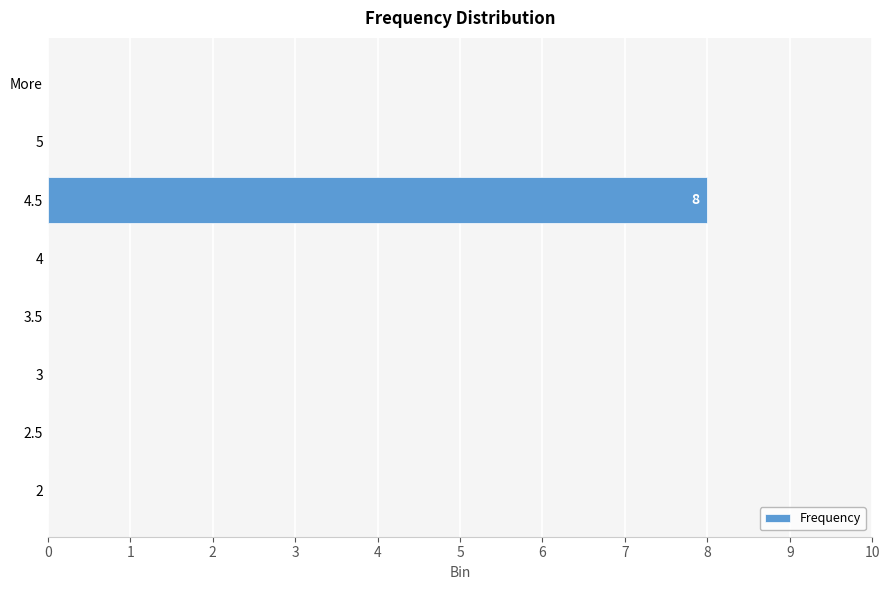

What is the sum of all values?

8